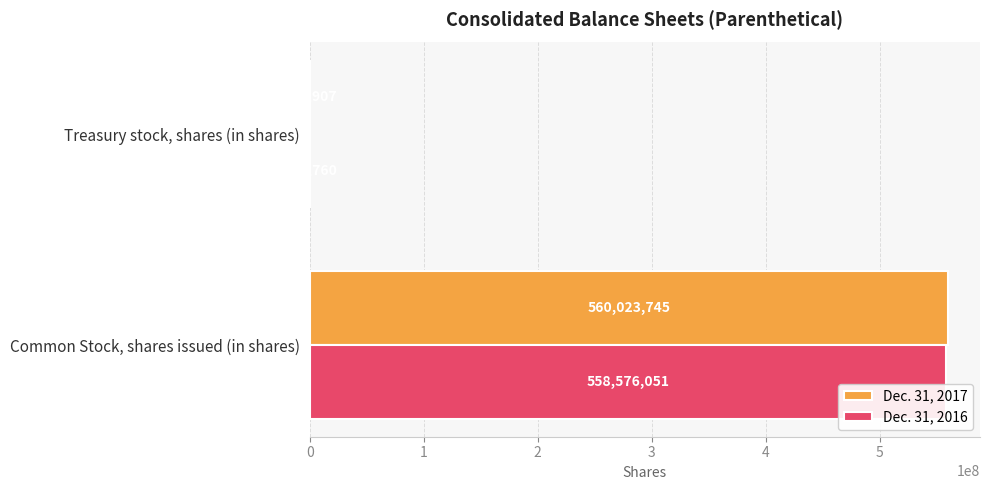

What is the maximum value shown in the chart?

560023745